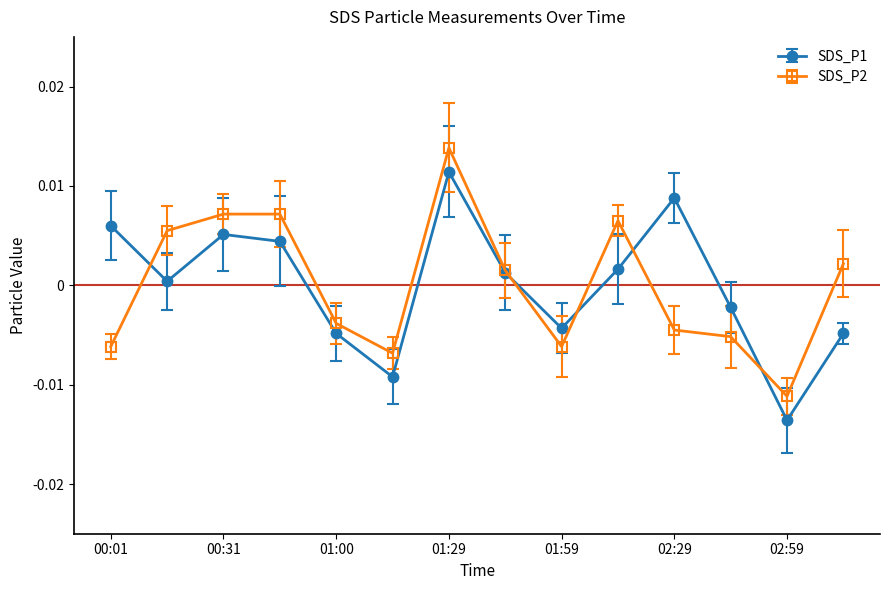

How many interior local valleys does the SDS_P1 series have?

4